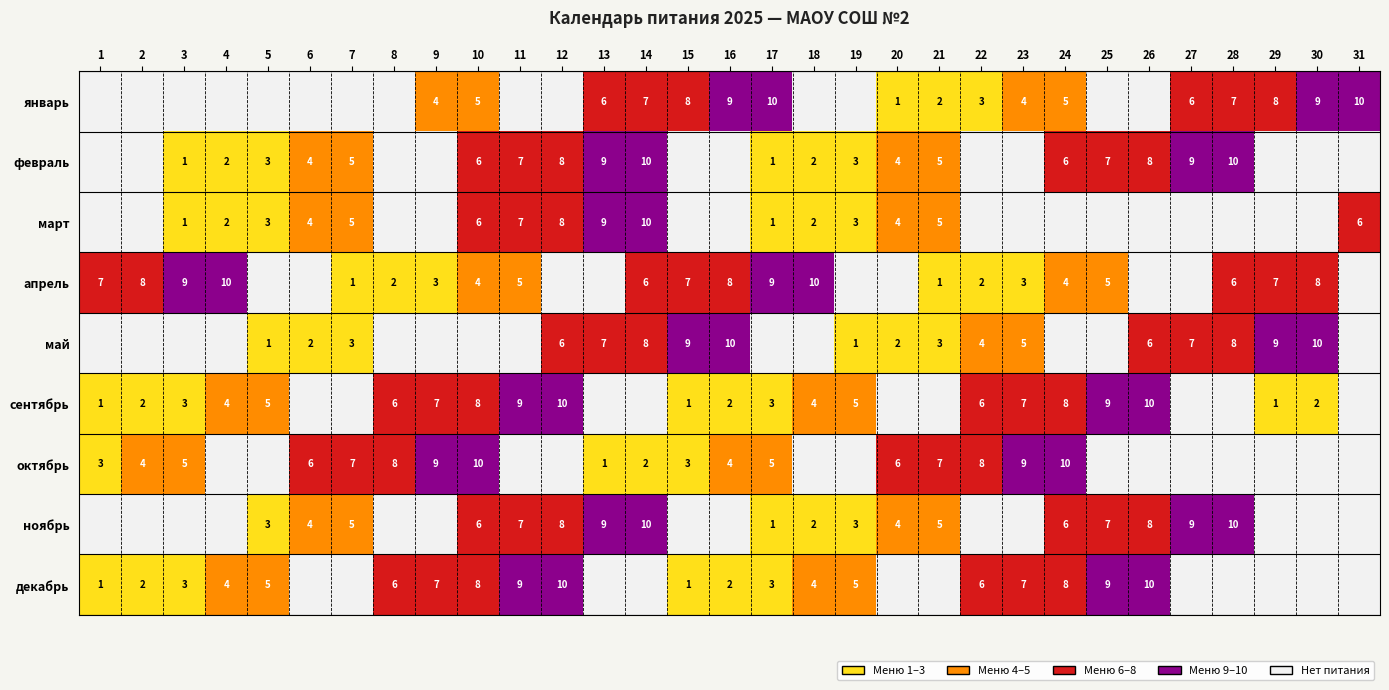

Which series changed the most between 15 and 21?

январь